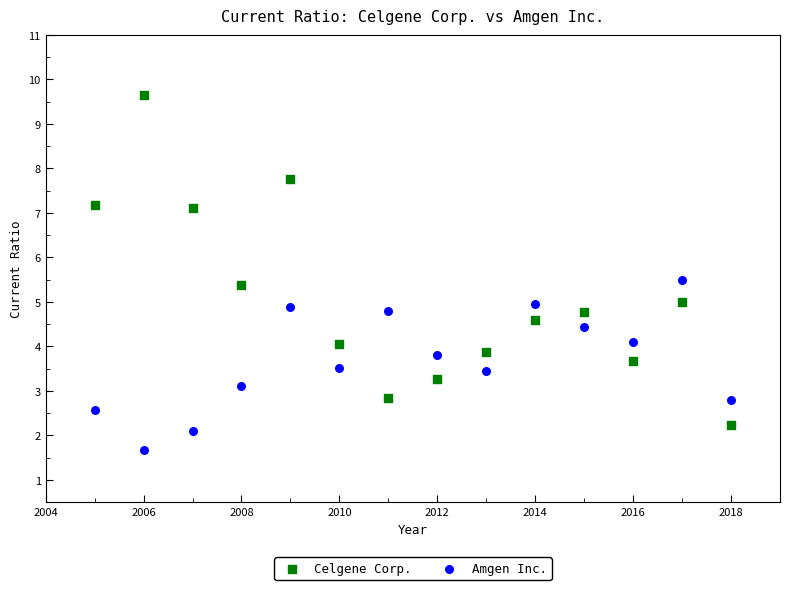

Which series reaches the maximum Y coordinate?

Celgene Corp.